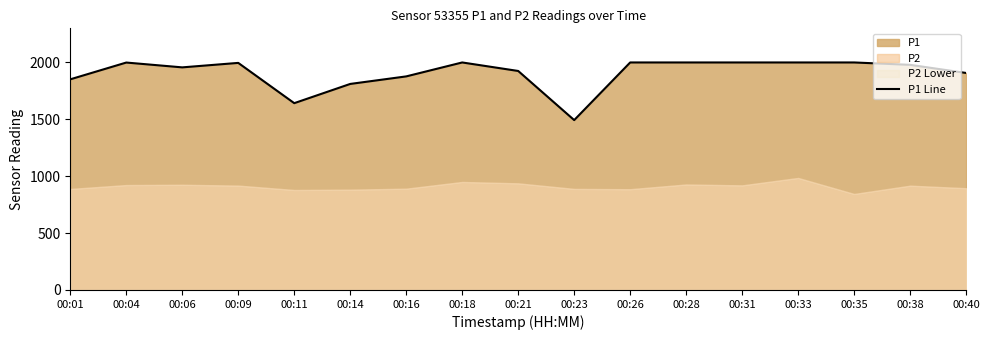

What is the value of the 11th point from the left?

1999.9